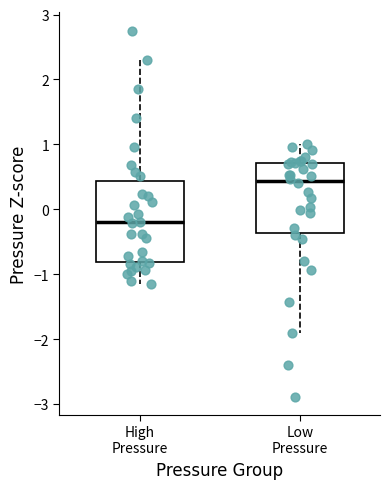

Reading left to right, transcribe this box plot: for each box, give where its median line is, the range the box spans, and where its two whiskers end, as read against the y-axis. The values are not printed on the chart, so give them approximately, as read against the axis.

High Pressure: median -0.2, box -0.8 to 0.4, whiskers -1.1 to 2.3
Low Pressure: median 0.4, box -0.4 to 0.7, whiskers -1.9 to 1.0